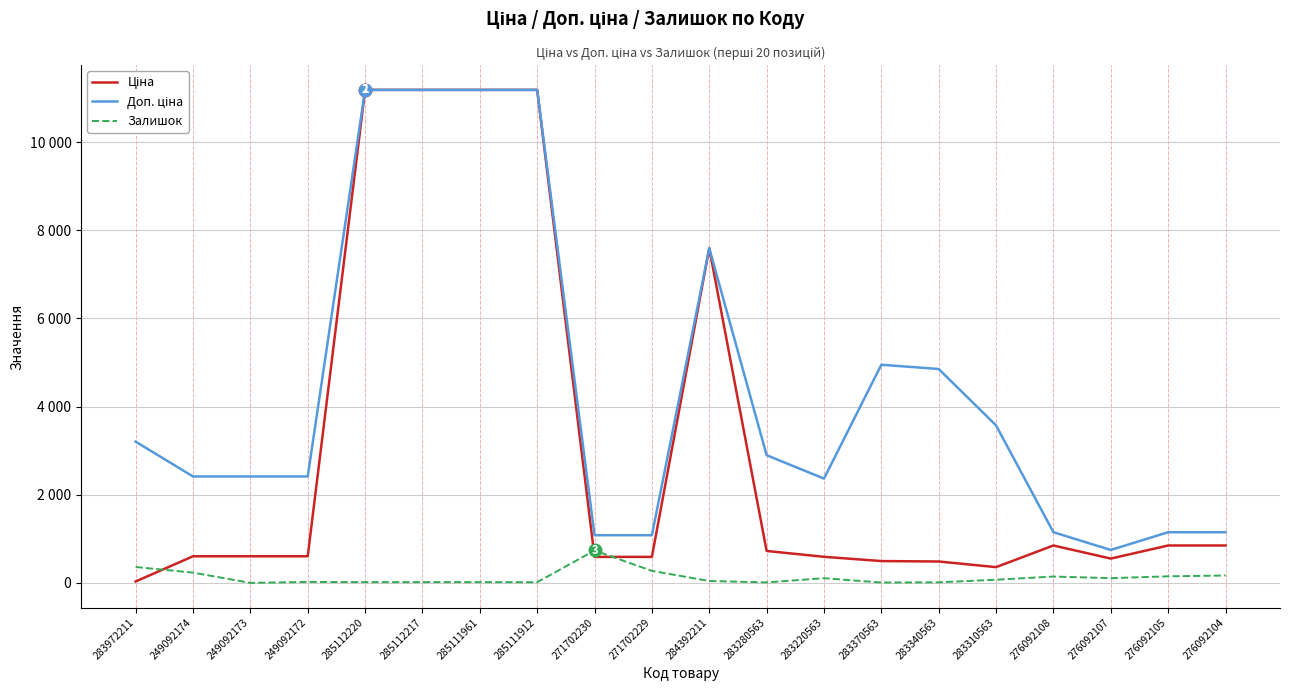

Is this an area chart (filled region under the line)?

No